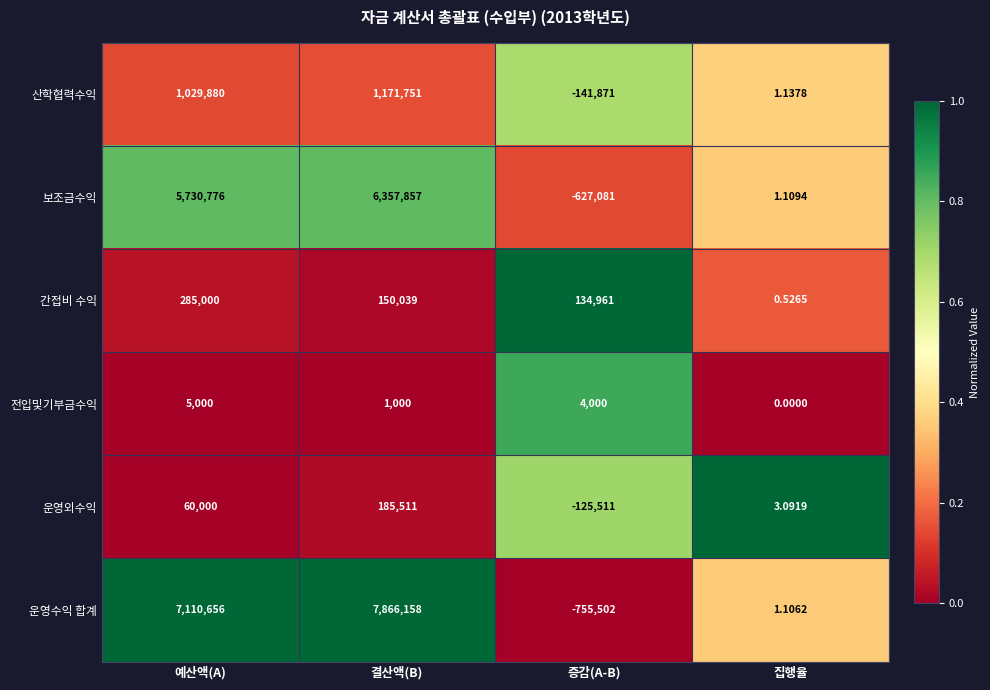

Which series has the largest total across all categories?

운영수익 합계